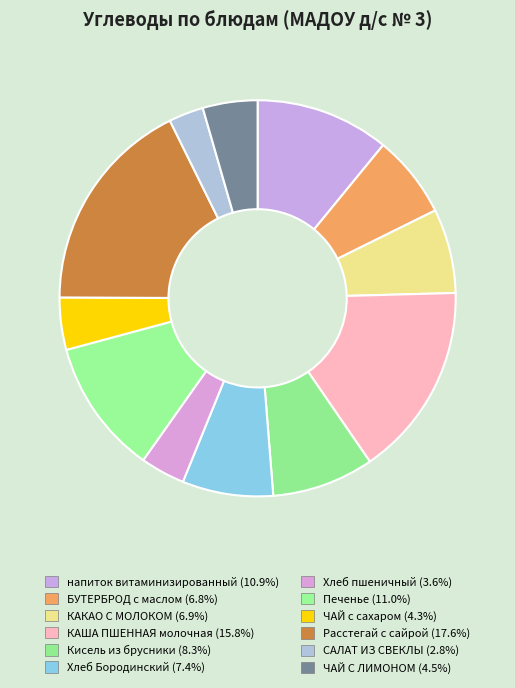

How many segments does this pie chart have?

12